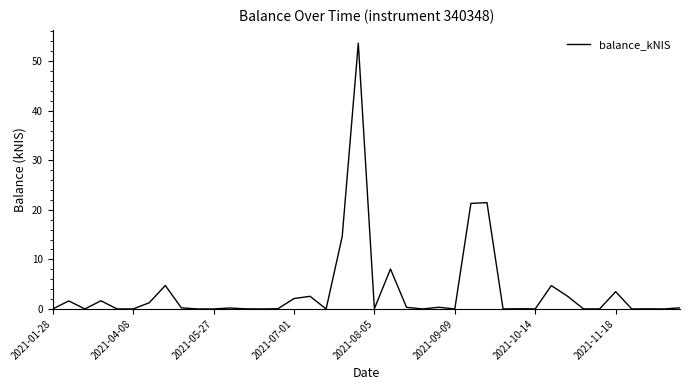

What is the maximum value shown in the chart?

53.6